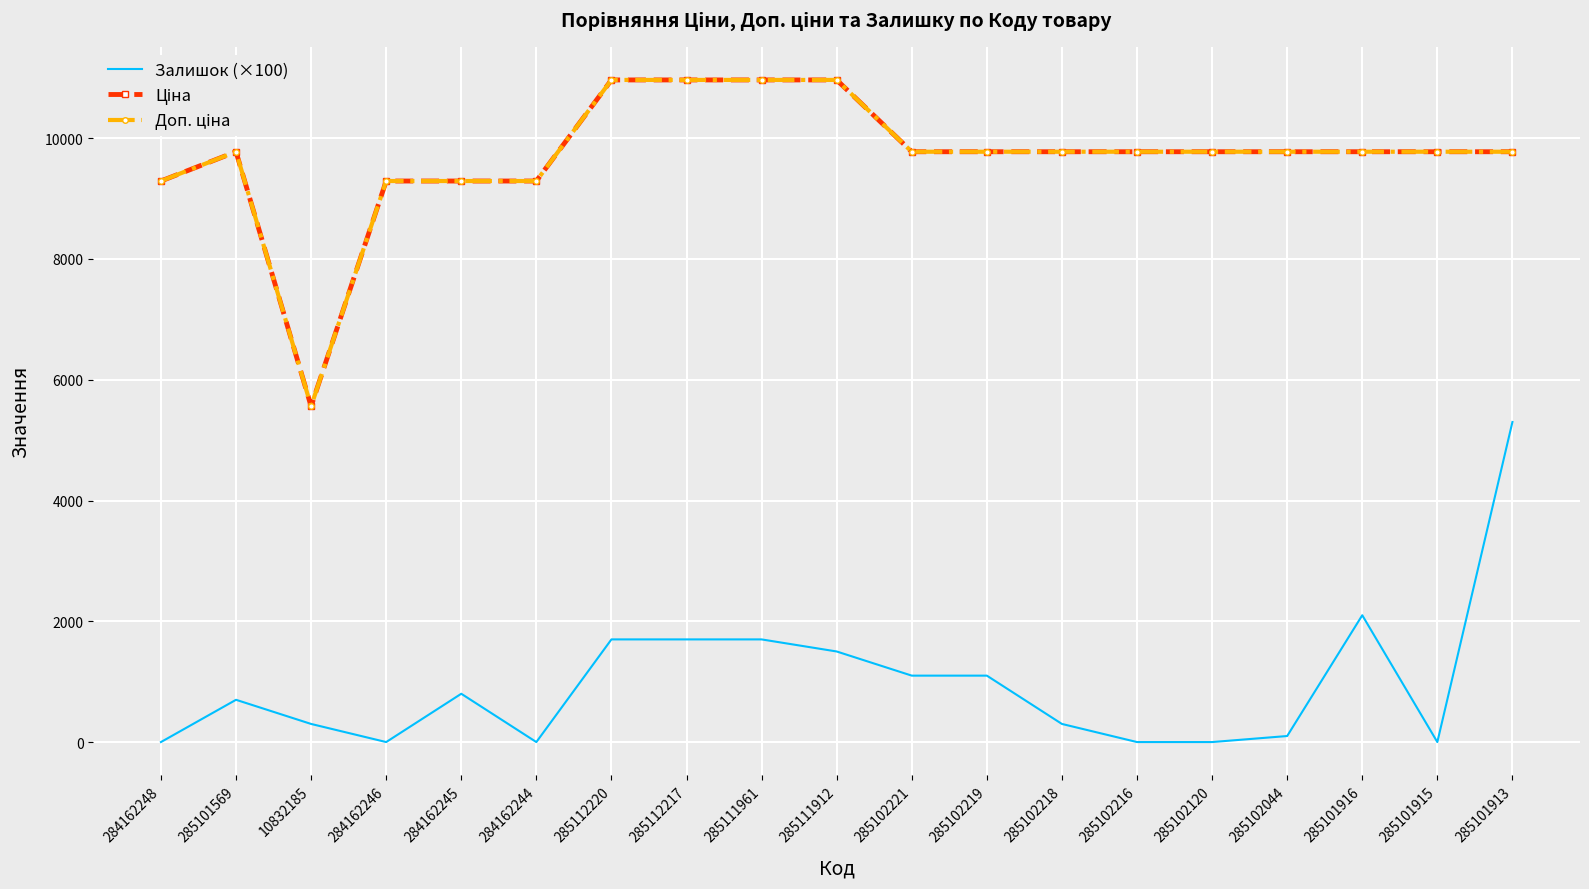

In Доп. ціна, how many points are lower than both neighbors (excluding endpoints)?

1